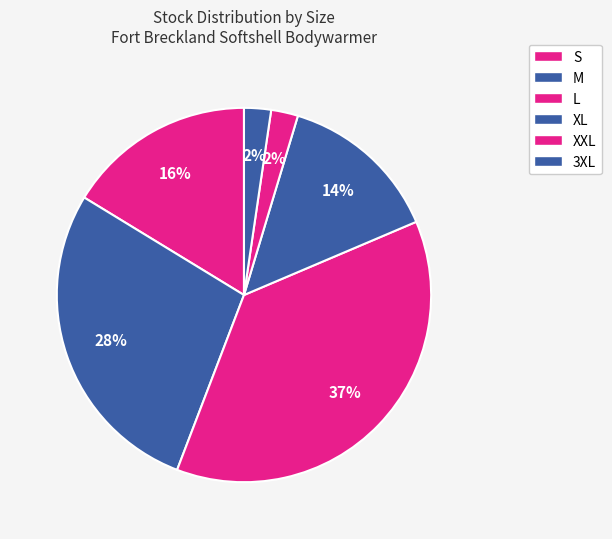

What percentage is the L slice, to the nearest percent?

37%